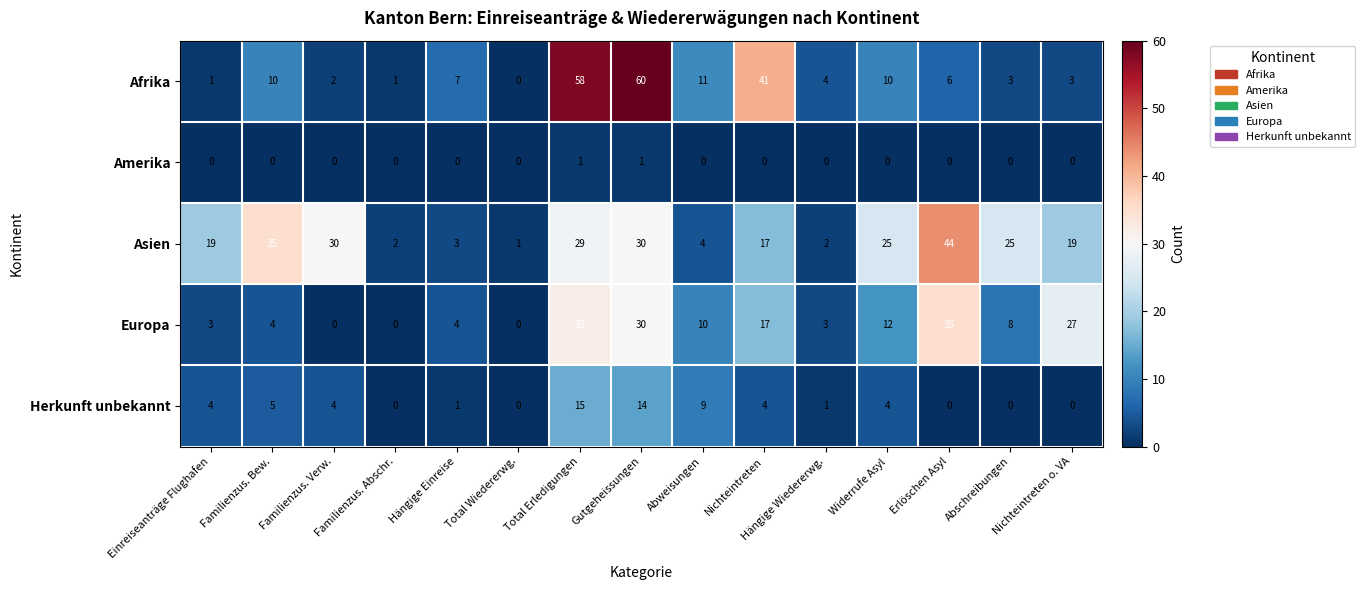

Which series has the largest range (max minus min)?

Afrika